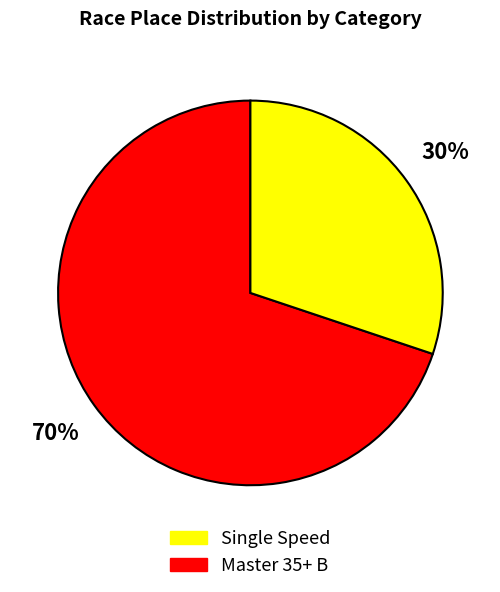

To the nearest percent, what is the difference between the largest and smallest slice percentages?

40%